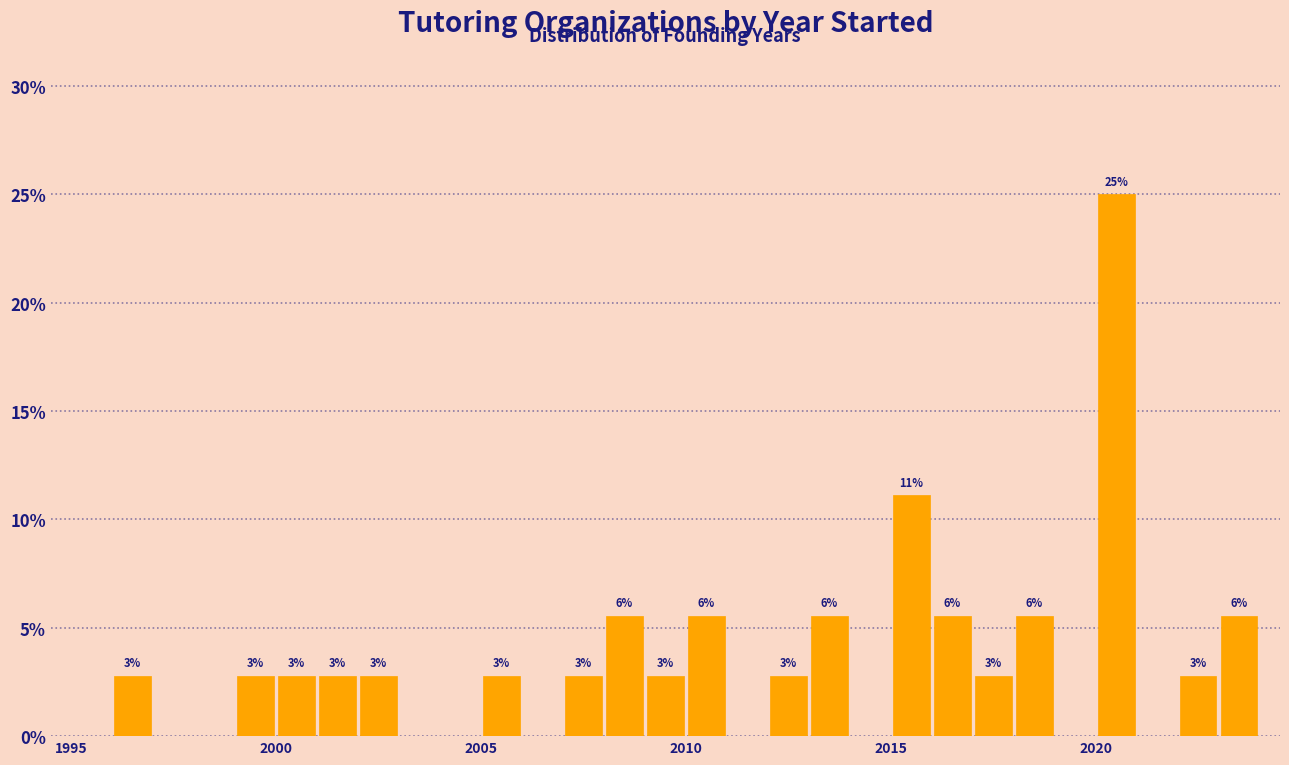

Around what value on the x-axis is the tallest bar? Give the approximate position of its centre, as read against the axis.

2020.5